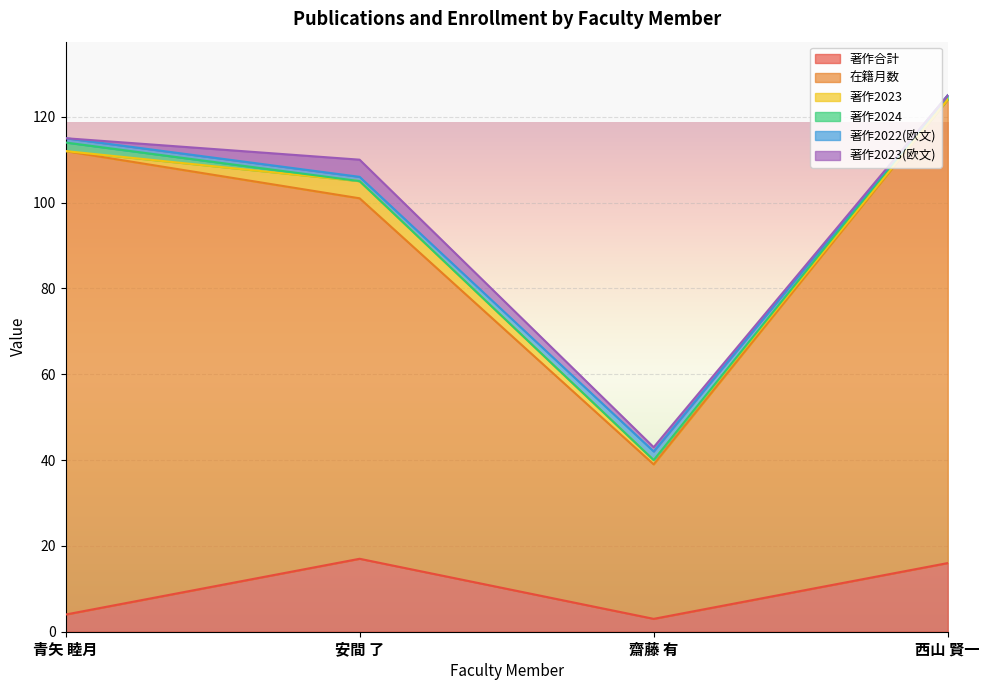

True or false: 著作2022(欧文) and 在籍月数 intersect in this chart.

False